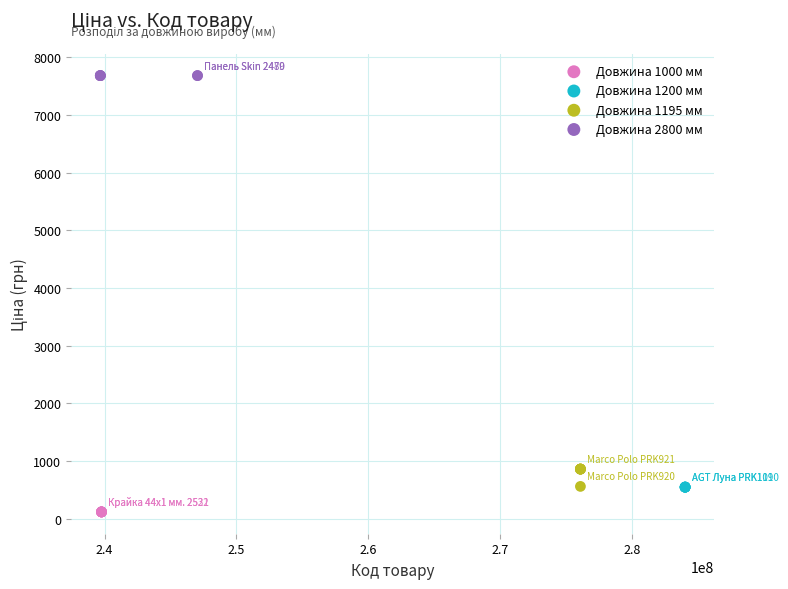

Which series reaches the maximum Y coordinate?

Довжина 2800 мм